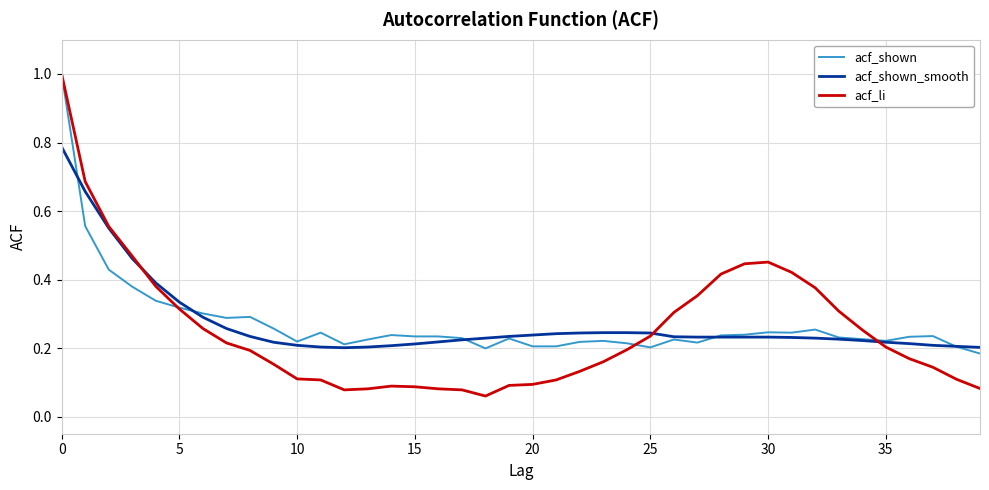

Which series has the largest range (max minus min)?

acf_li